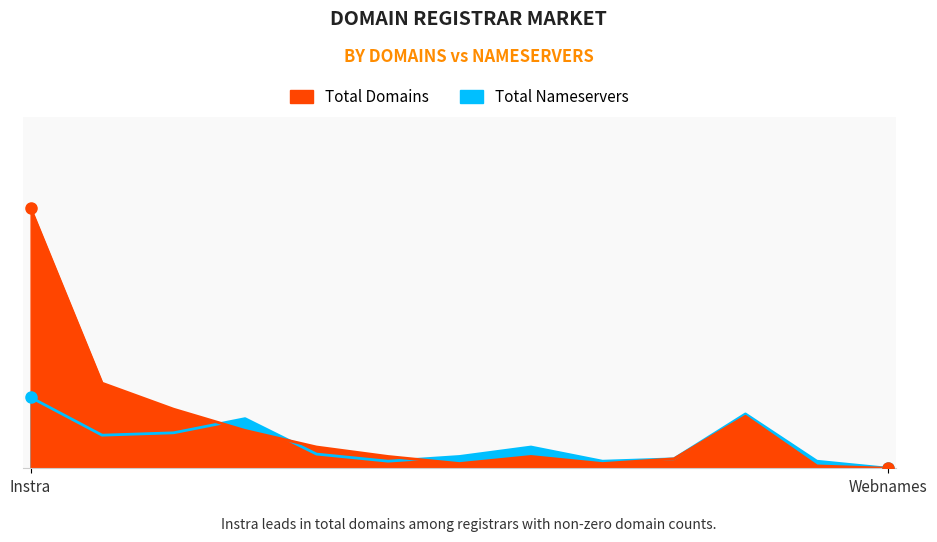

Which series has the largest range (max minus min)?

total-domains